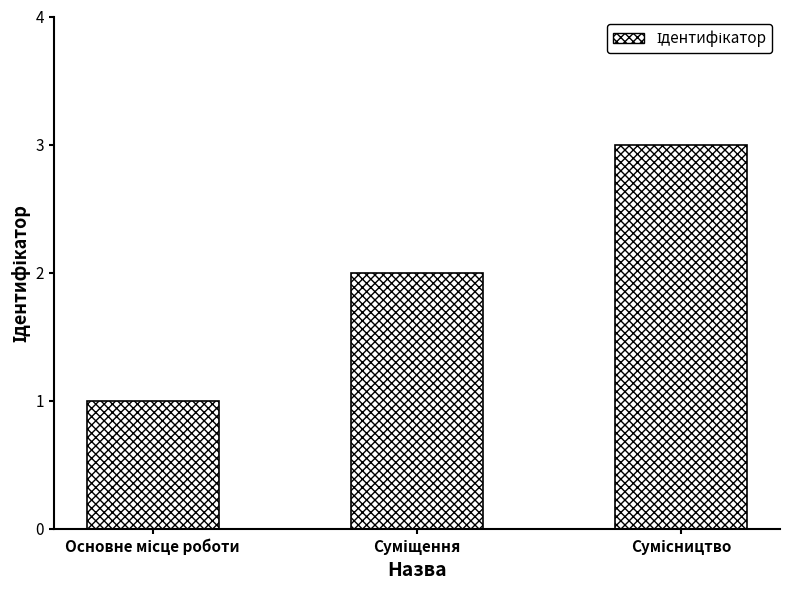

What is the greatest value displayed?

3